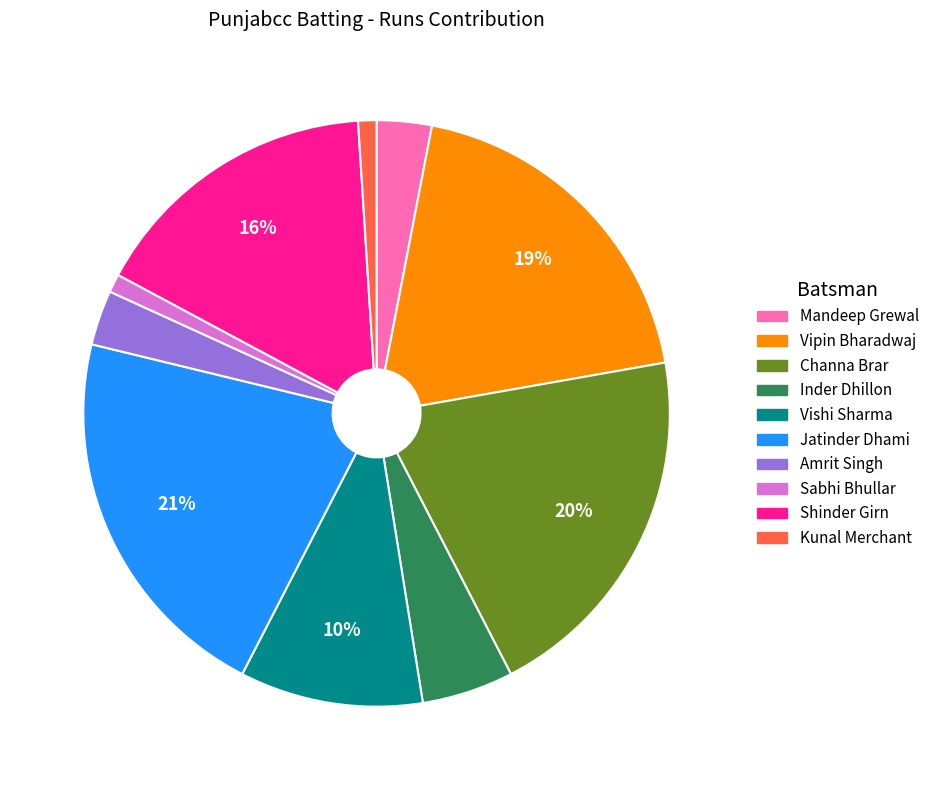

How many slices are in this pie chart?

10